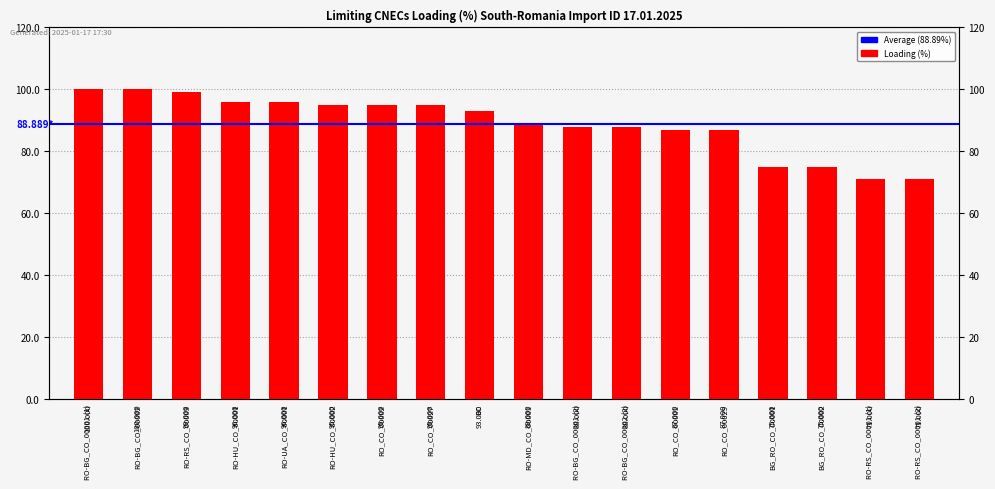

How many bars are there in total?

18